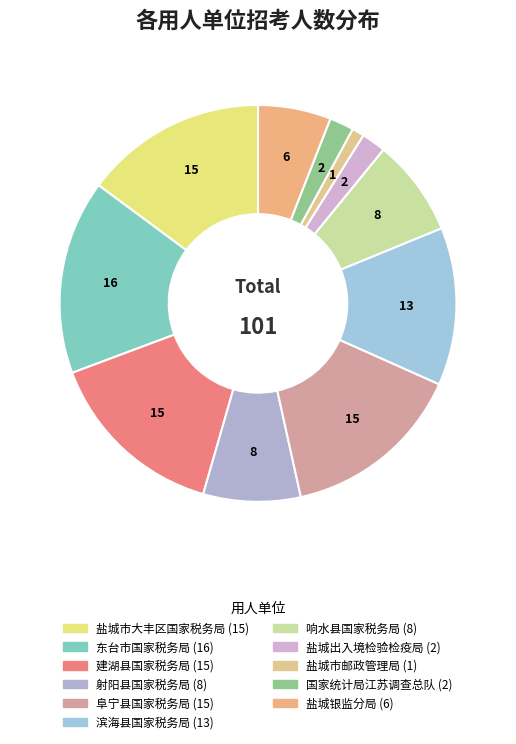

What is the change in value from 东台市国家税务局 to 滨海县国家税务局?

-3